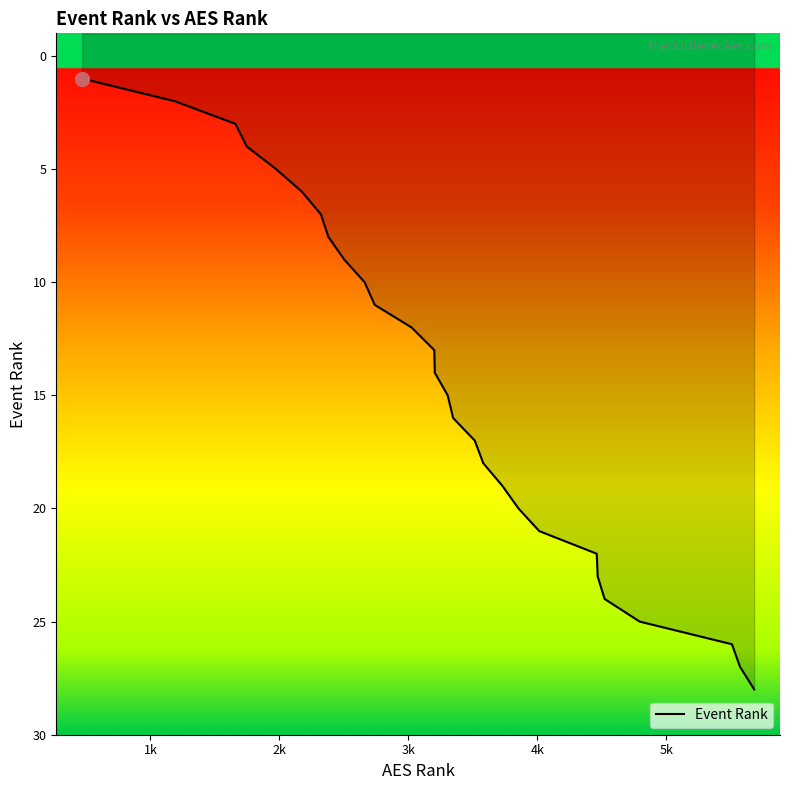

Count the number of data series in this chart.

1